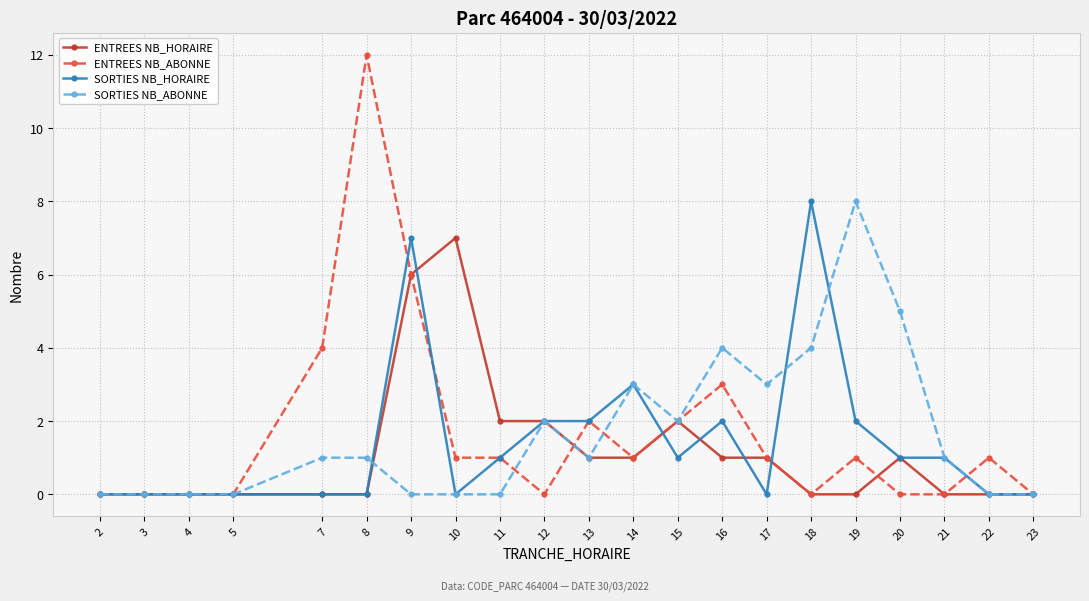

What is the difference between the highest and lowest values at 12?

2